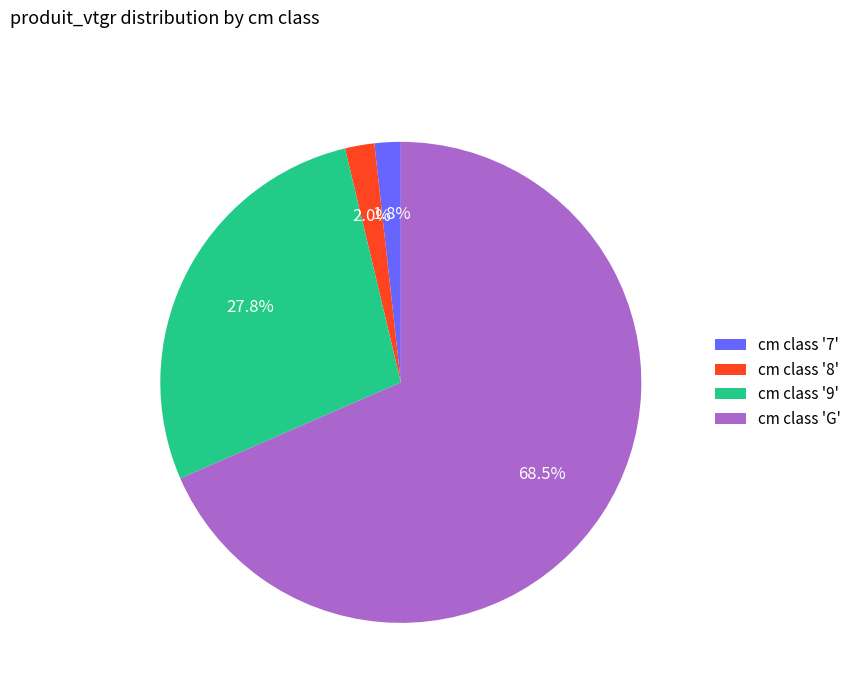

What portion of the pie excludes cm class '9'?

72.2%